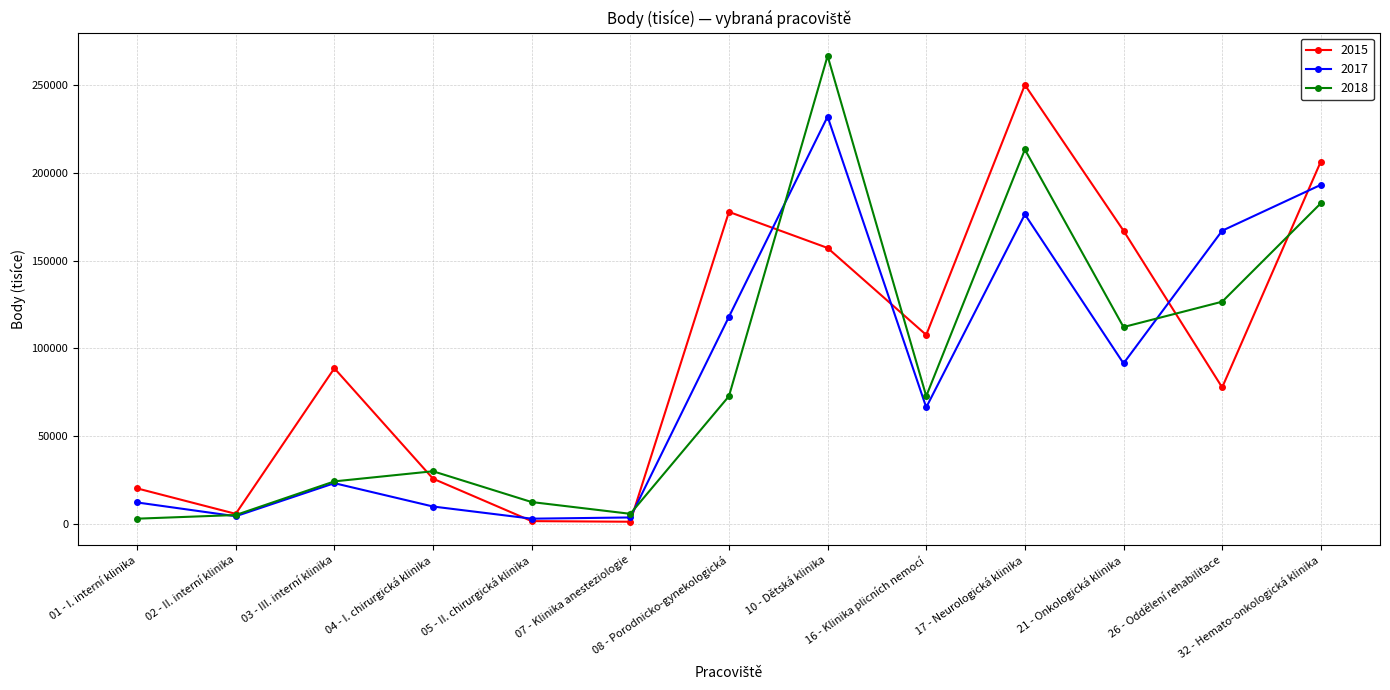

True or false: 2017 and 2015 cross at least once.

True